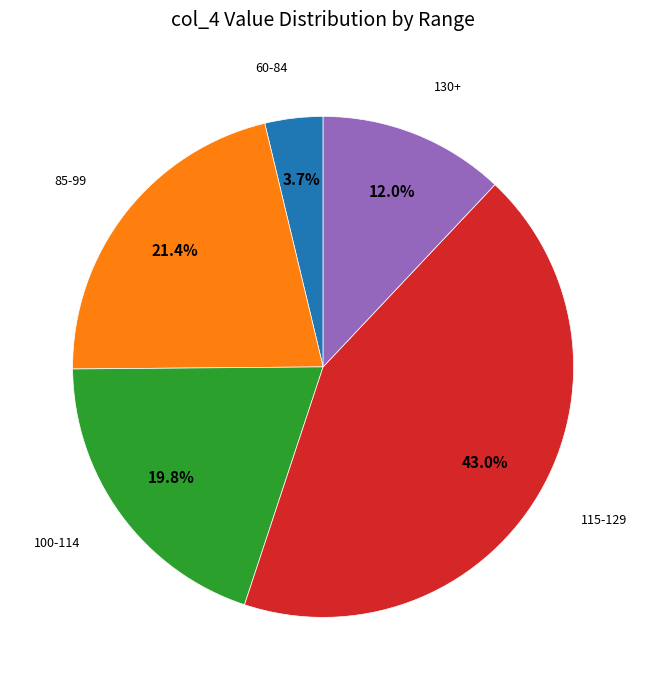

Does any single category account for the majority?

No